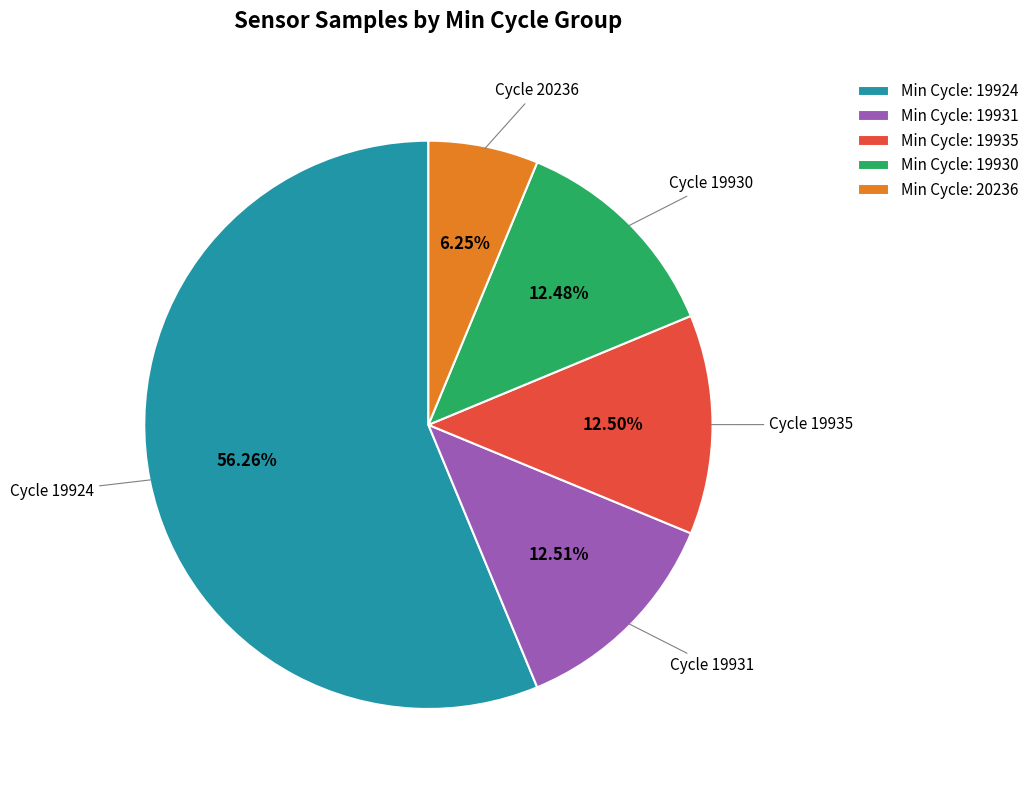

Which slice is the largest?

Min Cycle: 19924